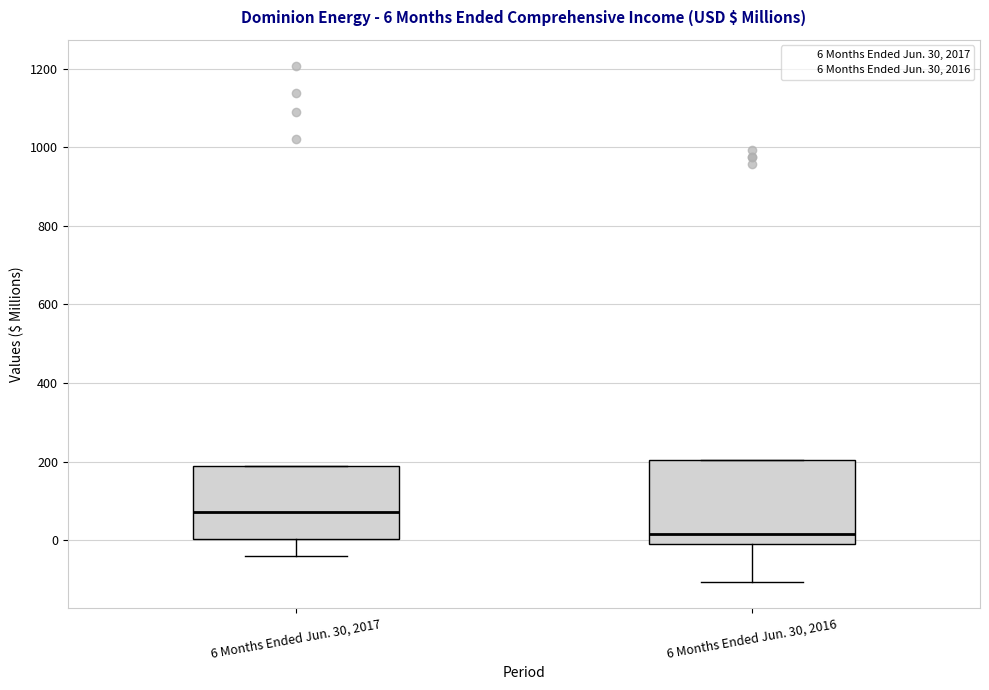

Which box's median line is the highest?

6 Months Ended Jun. 30, 2017